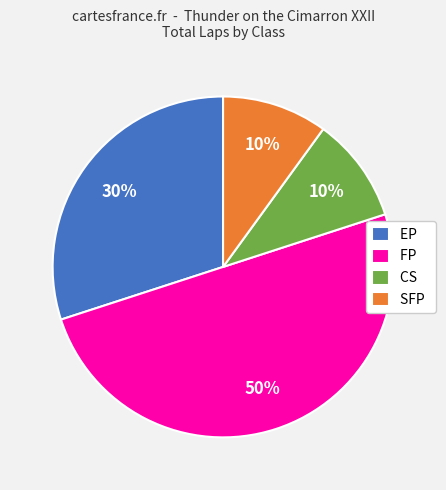

Is it true that CS is 3% of the pie?

False